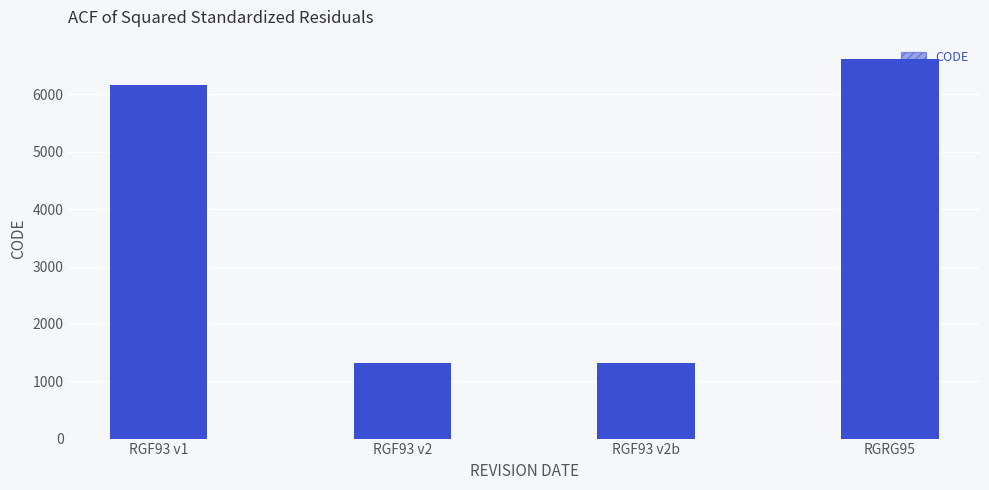

What is the label of the 3rd bar from the right?

RGF93 v2